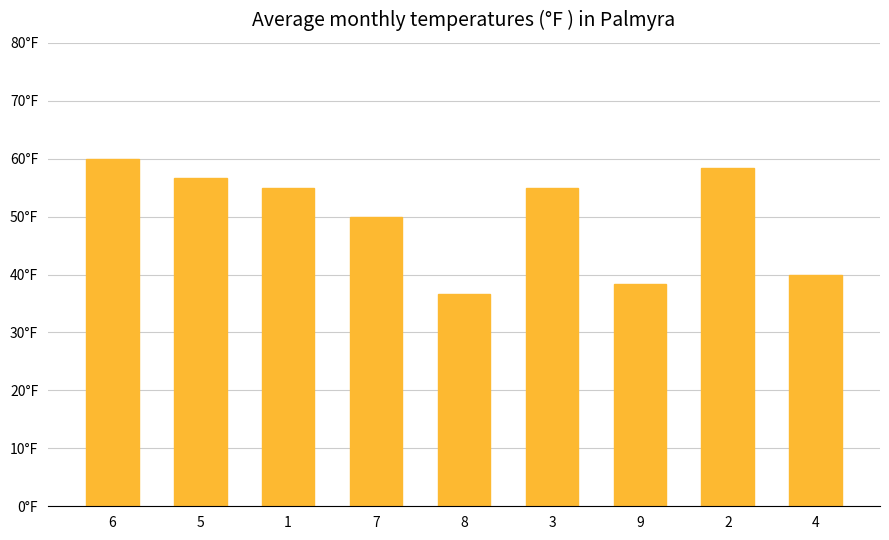

What position from the left is 7?

4